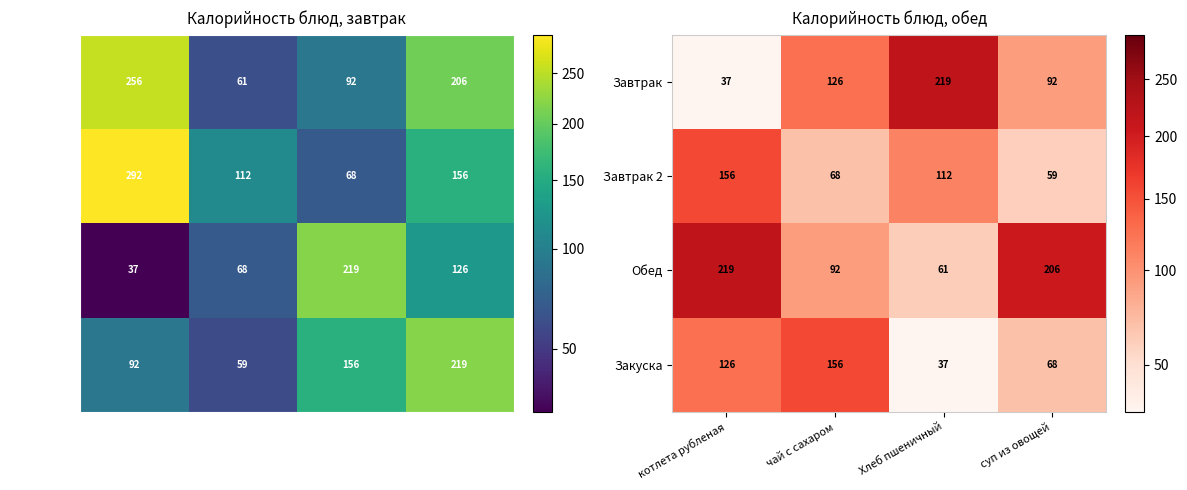

At which category does the chart reach its peak across all series?

Хлеб пшеничный